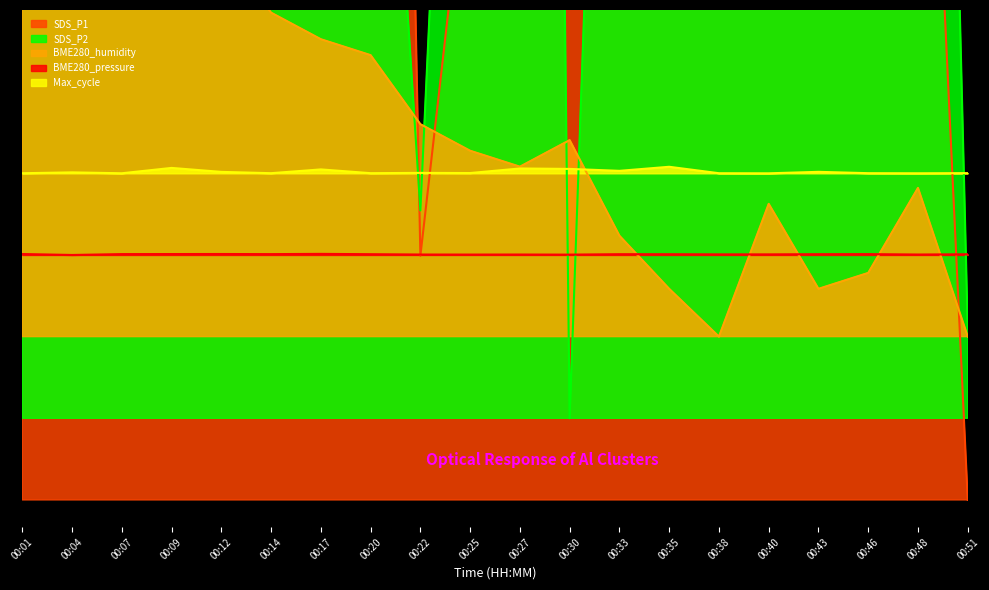

Reading left to right, transcribe all the data shown in this chart.

SDS_P1: 00:01=734.5	00:04=1212.1	00:07=913.9	00:09=307.9	00:12=962.4	00:14=817.0	00:17=550.3	00:20=1001.2	00:22=89.7	00:25=249.7	00:27=2400.0	00:30=404.8	00:33=938.2	00:35=598.8	00:38=1115.2	00:40=703.0	00:43=307.9	00:46=678.8	00:48=387.9	00:51=0.0
SDS_P2: 00:01=357.3	00:04=979.1	00:07=1808.2	00:09=684.5	00:12=1742.7	00:14=2430.0	00:17=1011.8	00:20=390.0	00:22=106.4	00:25=499.1	00:27=1590.0	00:30=30.0	00:33=542.7	00:35=248.2	00:38=1808.2	00:40=1120.9	00:43=357.3	00:46=357.3	00:48=793.6	00:51=62.7
BME280_humidity: 00:01=300.0	00:04=255.1	00:07=220.0	00:09=227.8	00:12=202.4	00:14=179.0	00:17=169.3	00:20=163.4	00:22=138.0	00:25=128.3	00:27=122.4	00:30=132.2	00:33=97.1	00:35=77.6	00:38=60.0	00:40=108.8	00:43=77.6	00:46=83.4	00:48=114.6	00:51=60.0
BME280_pressure: 00:01=90.3	00:04=90.0	00:07=90.3	00:09=90.3	00:12=90.4	00:14=90.3	00:17=90.4	00:20=90.3	00:22=90.2	00:25=90.1	00:27=90.2	00:30=90.1	00:33=90.3	00:35=90.3	00:38=90.2	00:40=90.2	00:43=90.3	00:46=90.3	00:48=90.2	00:51=90.3
Max_cycle: 00:01=120.0	00:04=120.3	00:07=120.0	00:09=122.0	00:12=120.5	00:14=120.0	00:17=121.4	00:20=120.1	00:22=120.2	00:25=120.1	00:27=121.8	00:30=121.6	00:33=120.9	00:35=122.4	00:38=120.0	00:40=120.0	00:43=120.5	00:46=120.0	00:48=120.0	00:51=120.1